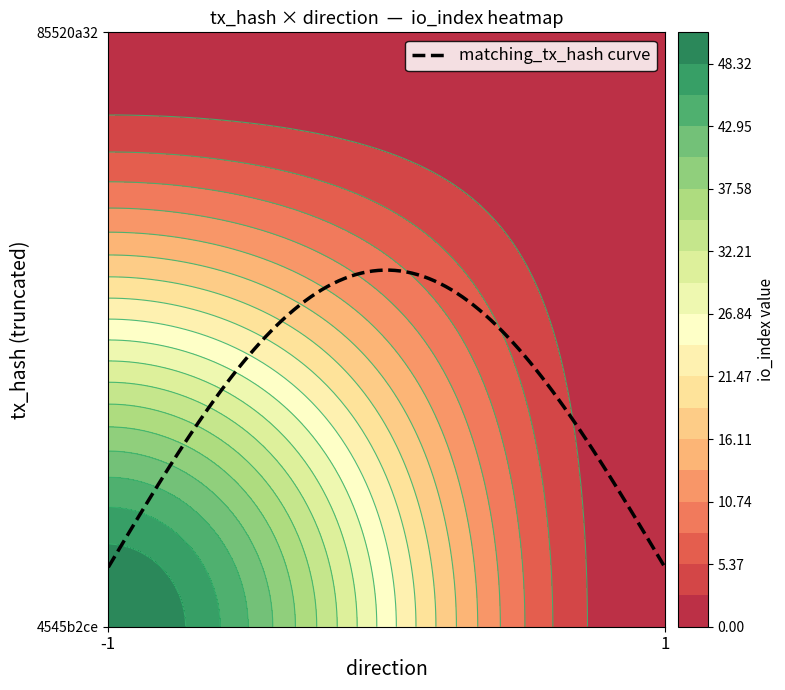

Between -1 and 1, which series saw the biggest shift?

4545b2ce